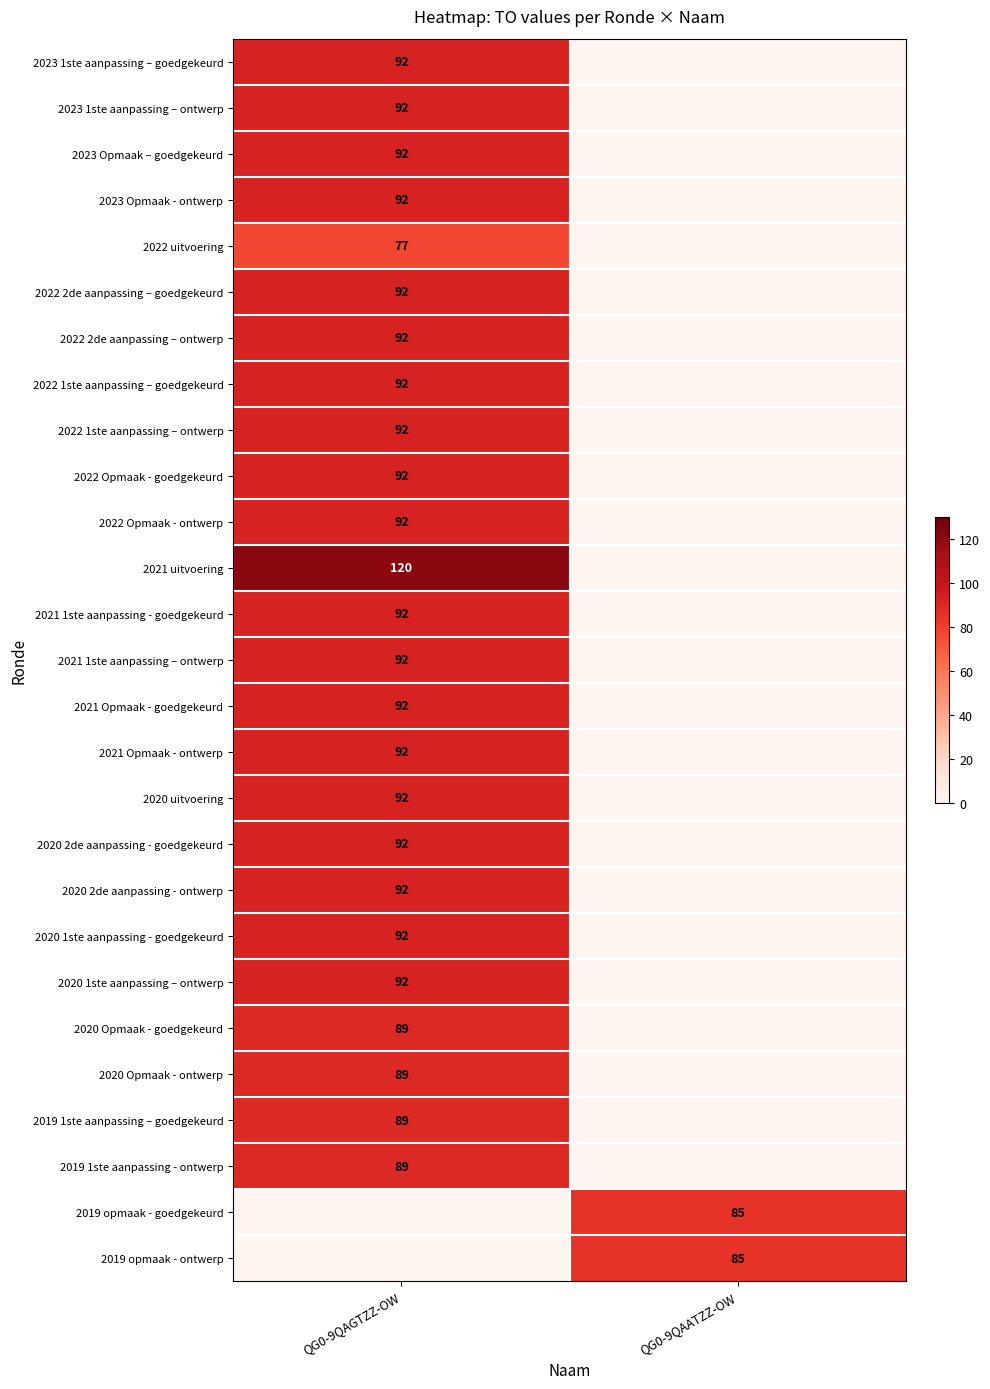

Is it true that 2022 2de aanpassing – ontwerp equals 58 at QG0-9QAGTZZ-OW?

False